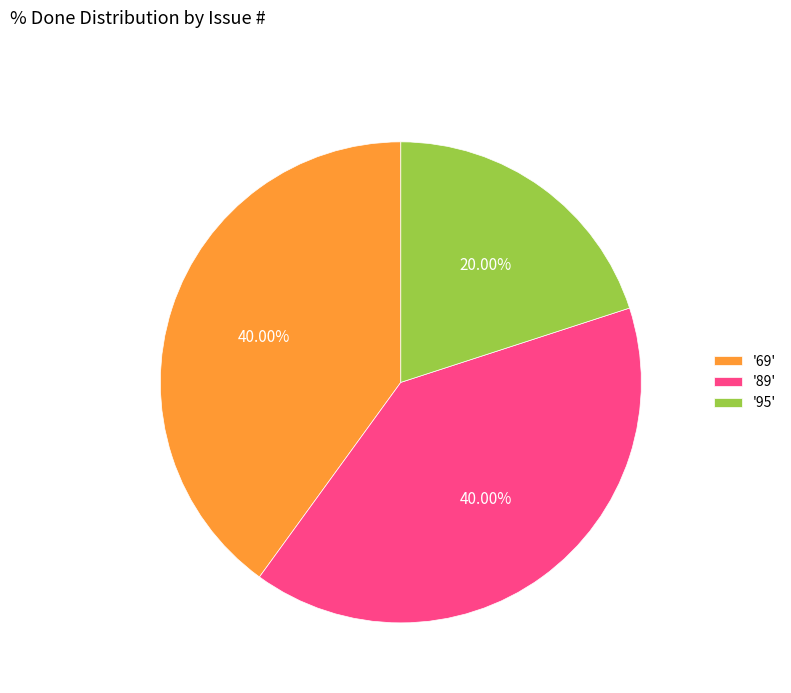

Do '89' and '69' together represent more than half of the pie?

Yes